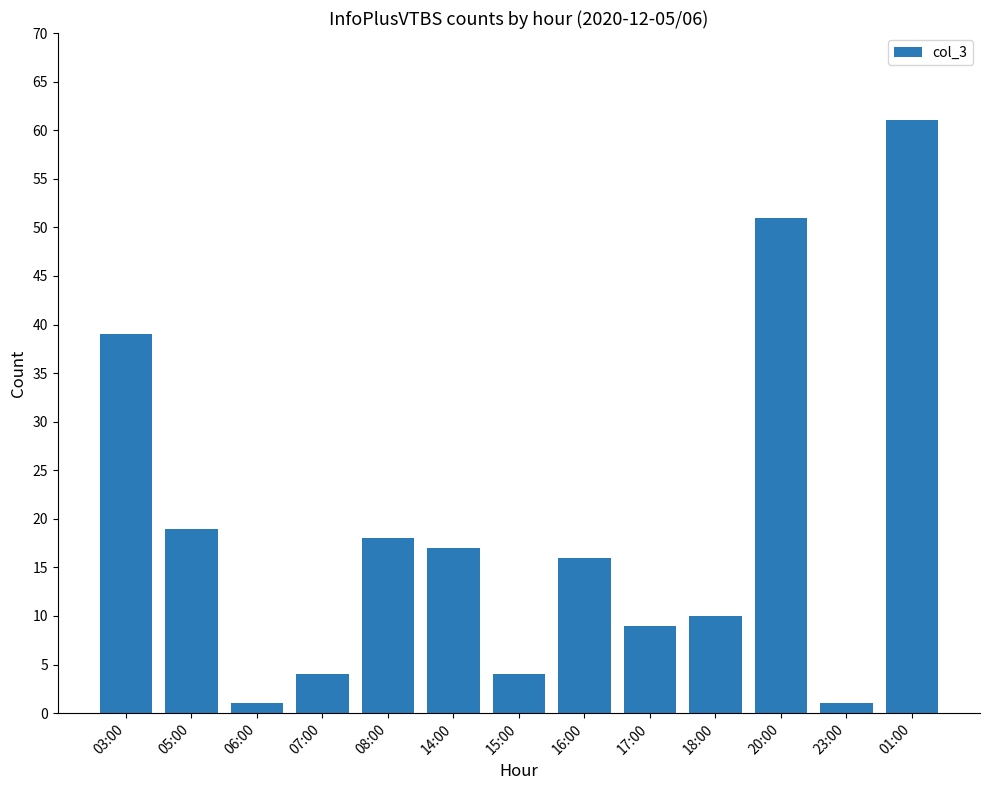

What is the label of the 10th bar from the left?

18:00